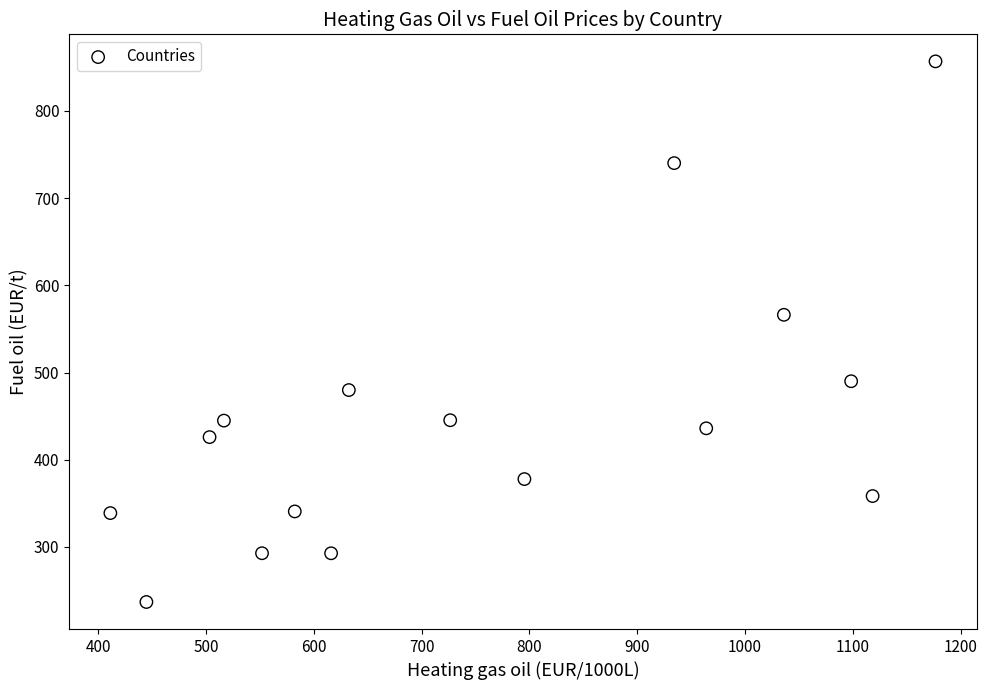

What is the range of X values (max minus min)?

765.3